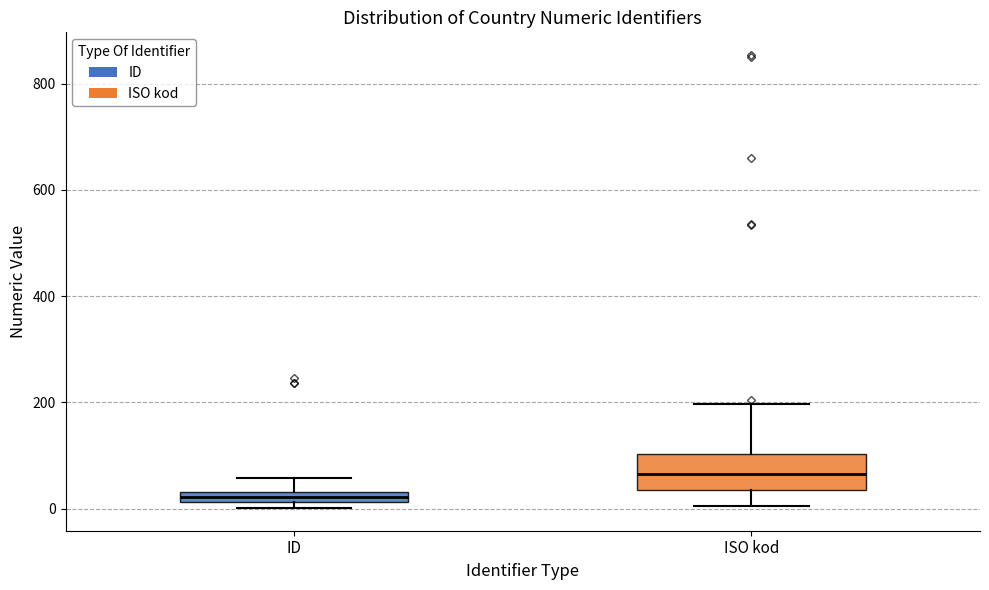

Where does the upper whisker of the box for ID end on the y-axis? The values are not printed on the chart, so give them approximately, as read against the axis.

60